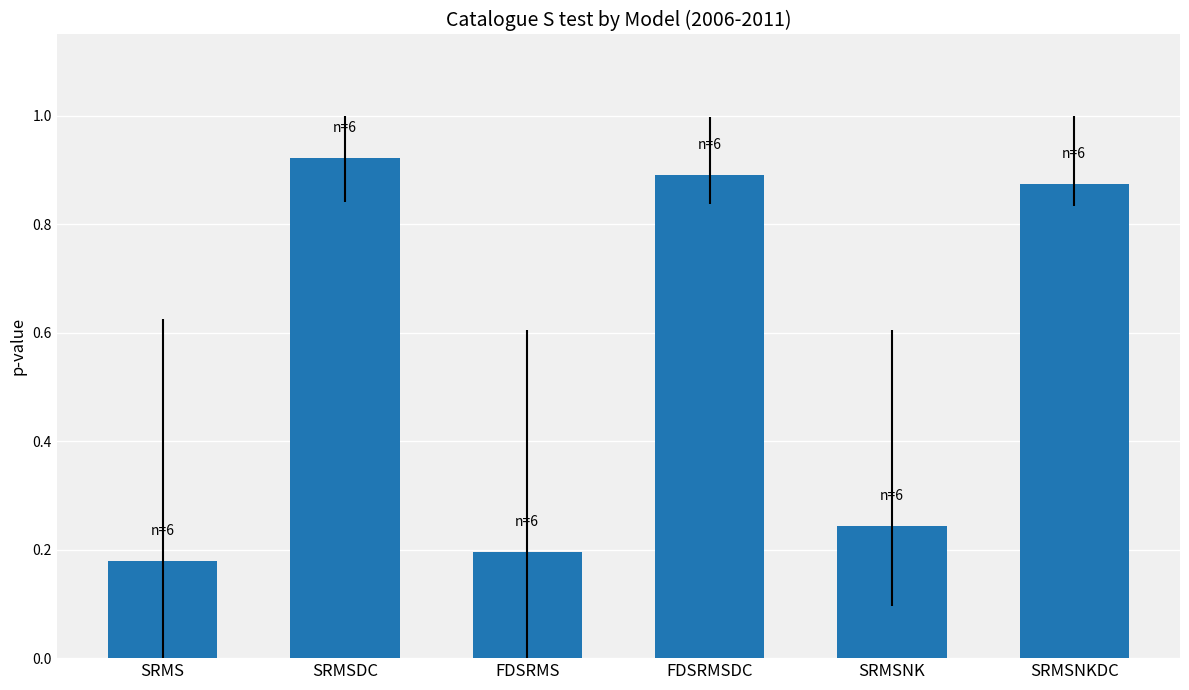

How many values are between 0 and 1?

6